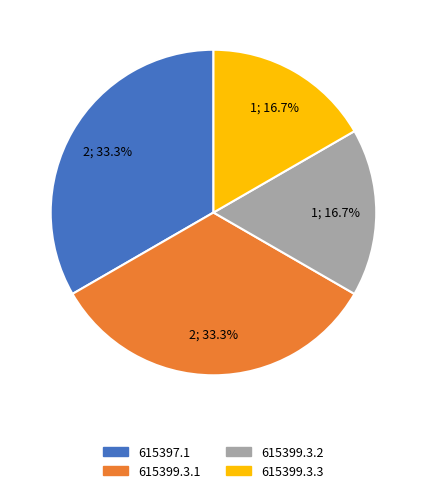

Does 615399.3.2 account for over 50% of the chart?

No